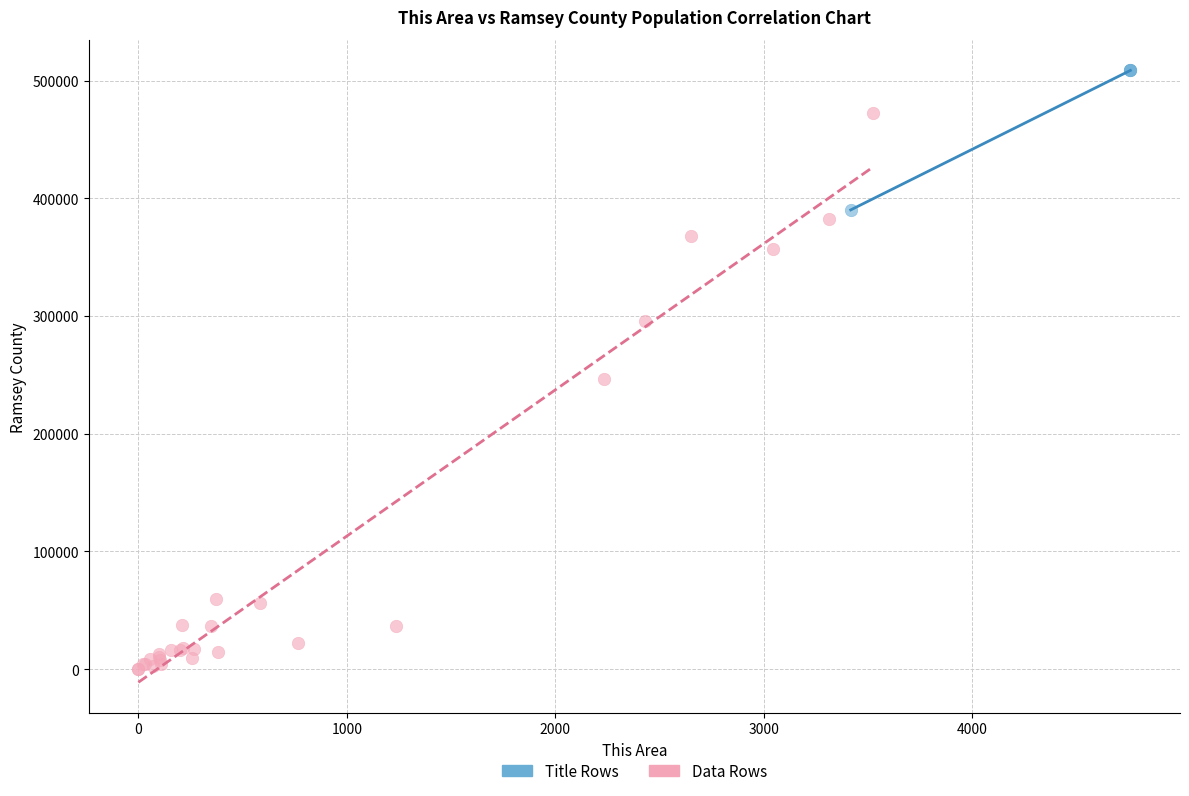

Which series has the largest Y range (max minus min)?

Data Rows